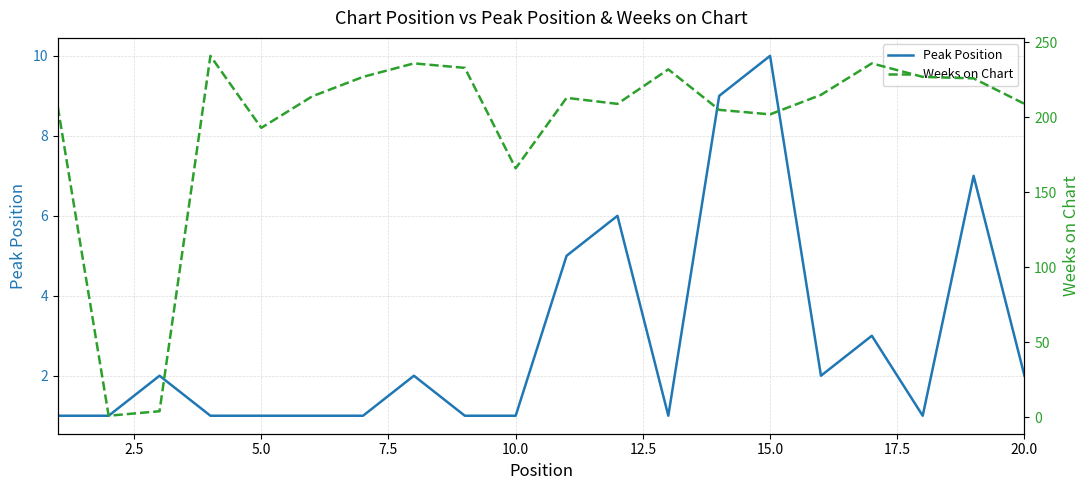

List the series in order of their overall mean, highest first.

Weeks on Chart, Peak Position